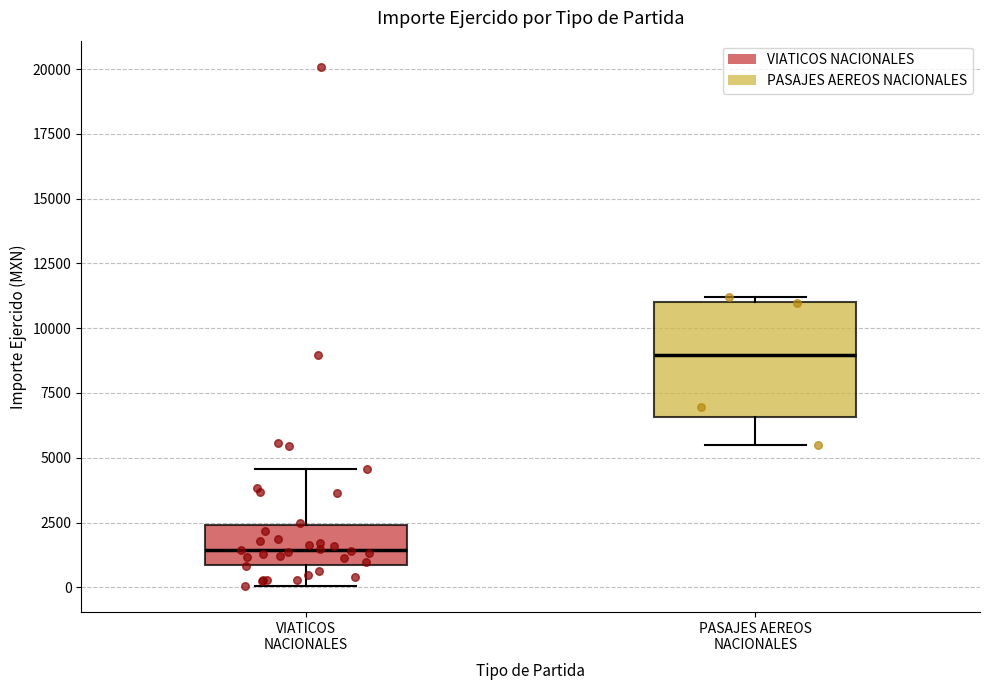

Which box is the tallest, from its lower edge to its upper edge?

PASAJES AEREOS NACIONALES